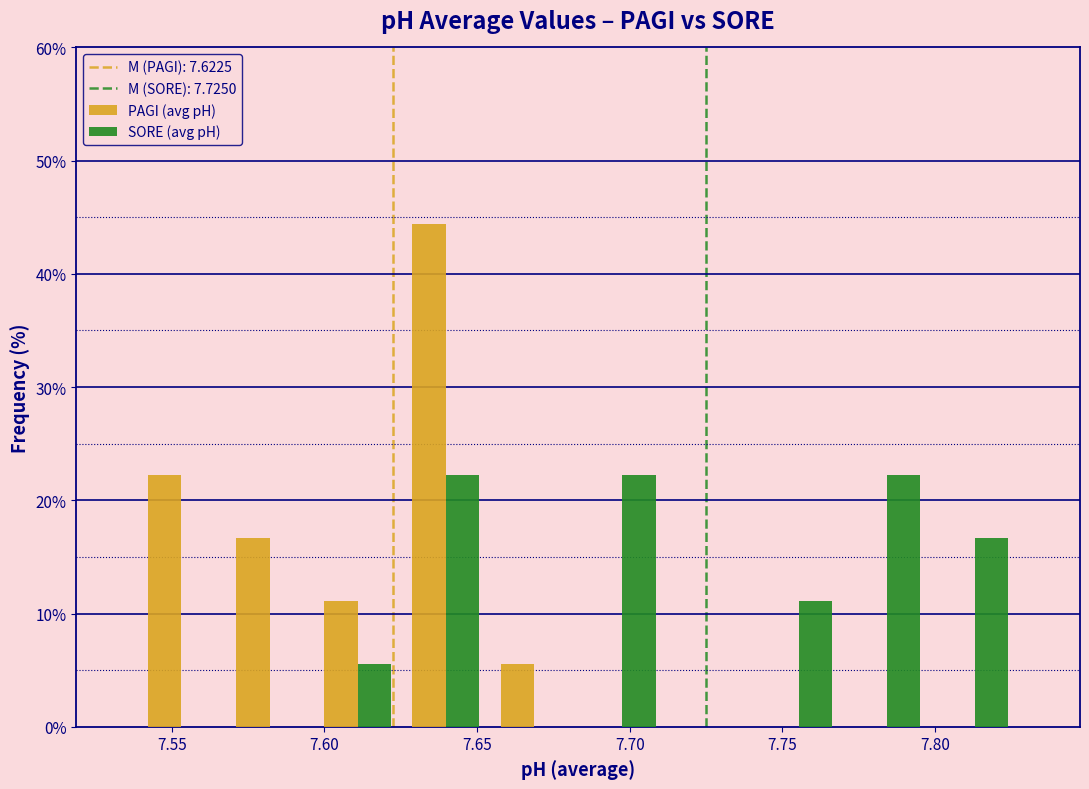

Reading left to right, transcribe this chart: for each range on the x-axis, give the height of each series' bar. Neither the bar edges nor the heights are printed on the chart, so give them approximately, as read against the axes.

7.540 to 7.570: PAGI (avg pH)=22	SORE (avg pH)=0
7.570 to 7.595: PAGI (avg pH)=17	SORE (avg pH)=0
7.595 to 7.625: PAGI (avg pH)=11	SORE (avg pH)=6
7.625 to 7.655: PAGI (avg pH)=44	SORE (avg pH)=22
7.655 to 7.685: PAGI (avg pH)=6	SORE (avg pH)=0
7.685 to 7.710: PAGI (avg pH)=0	SORE (avg pH)=22
7.710 to 7.740: PAGI (avg pH)=0	SORE (avg pH)=0
7.740 to 7.770: PAGI (avg pH)=0	SORE (avg pH)=11
7.770 to 7.800: PAGI (avg pH)=0	SORE (avg pH)=22
7.800 to 7.830: PAGI (avg pH)=0	SORE (avg pH)=17